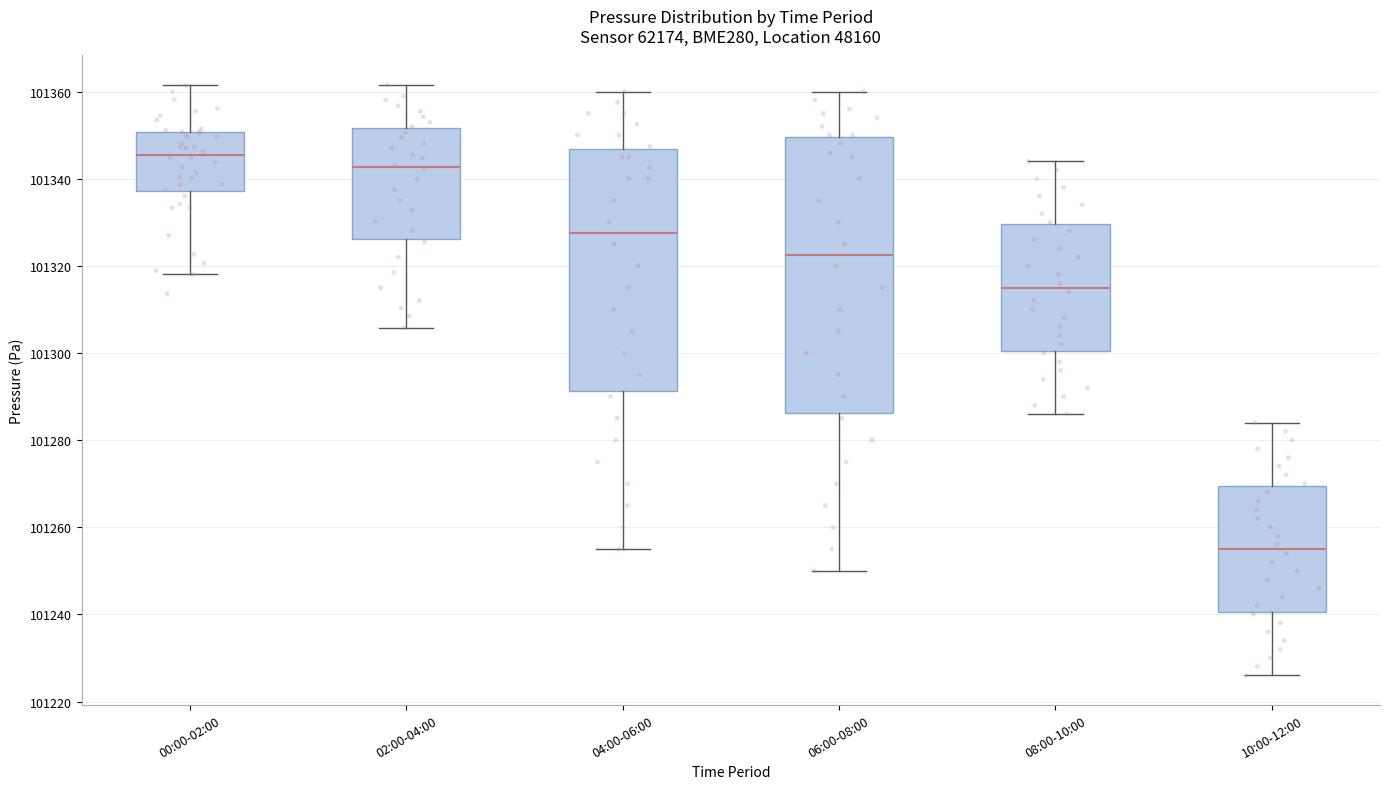

Comparing the boxes themselves (not the whiskers), which one is the tallest?

06:00-08:00